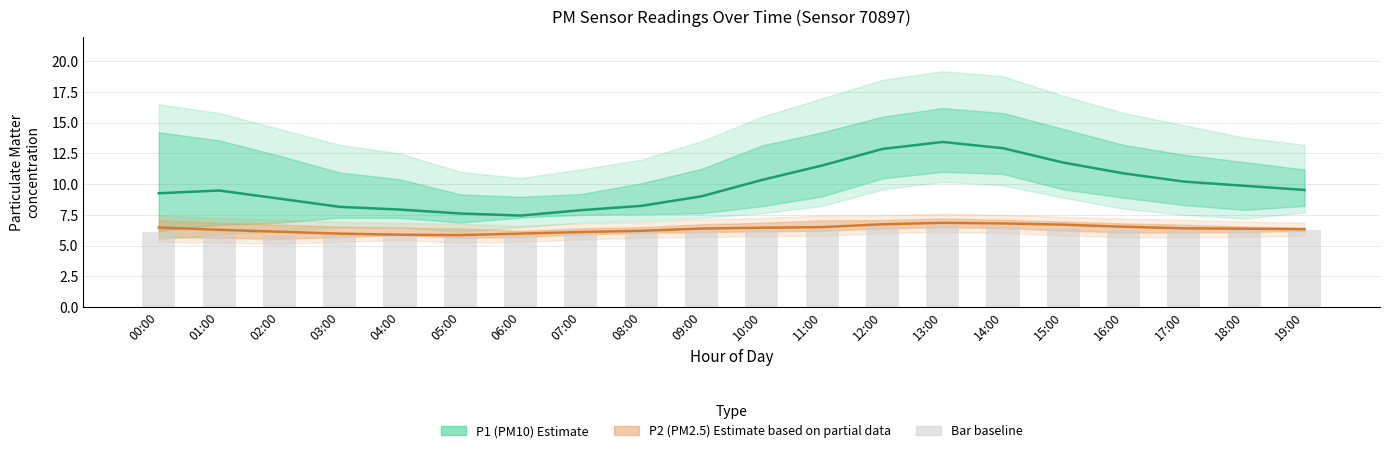

At how many categories does at least one series exceed 6?

20